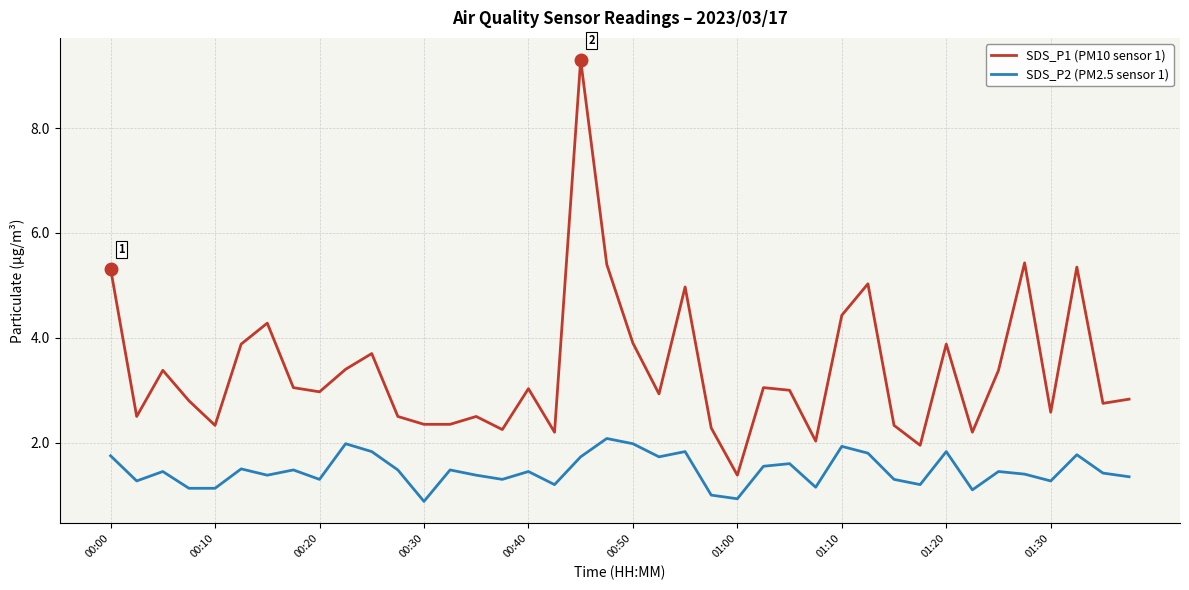

Which series has the largest range (max minus min)?

SDS_P1 (PM10 sensor 1)